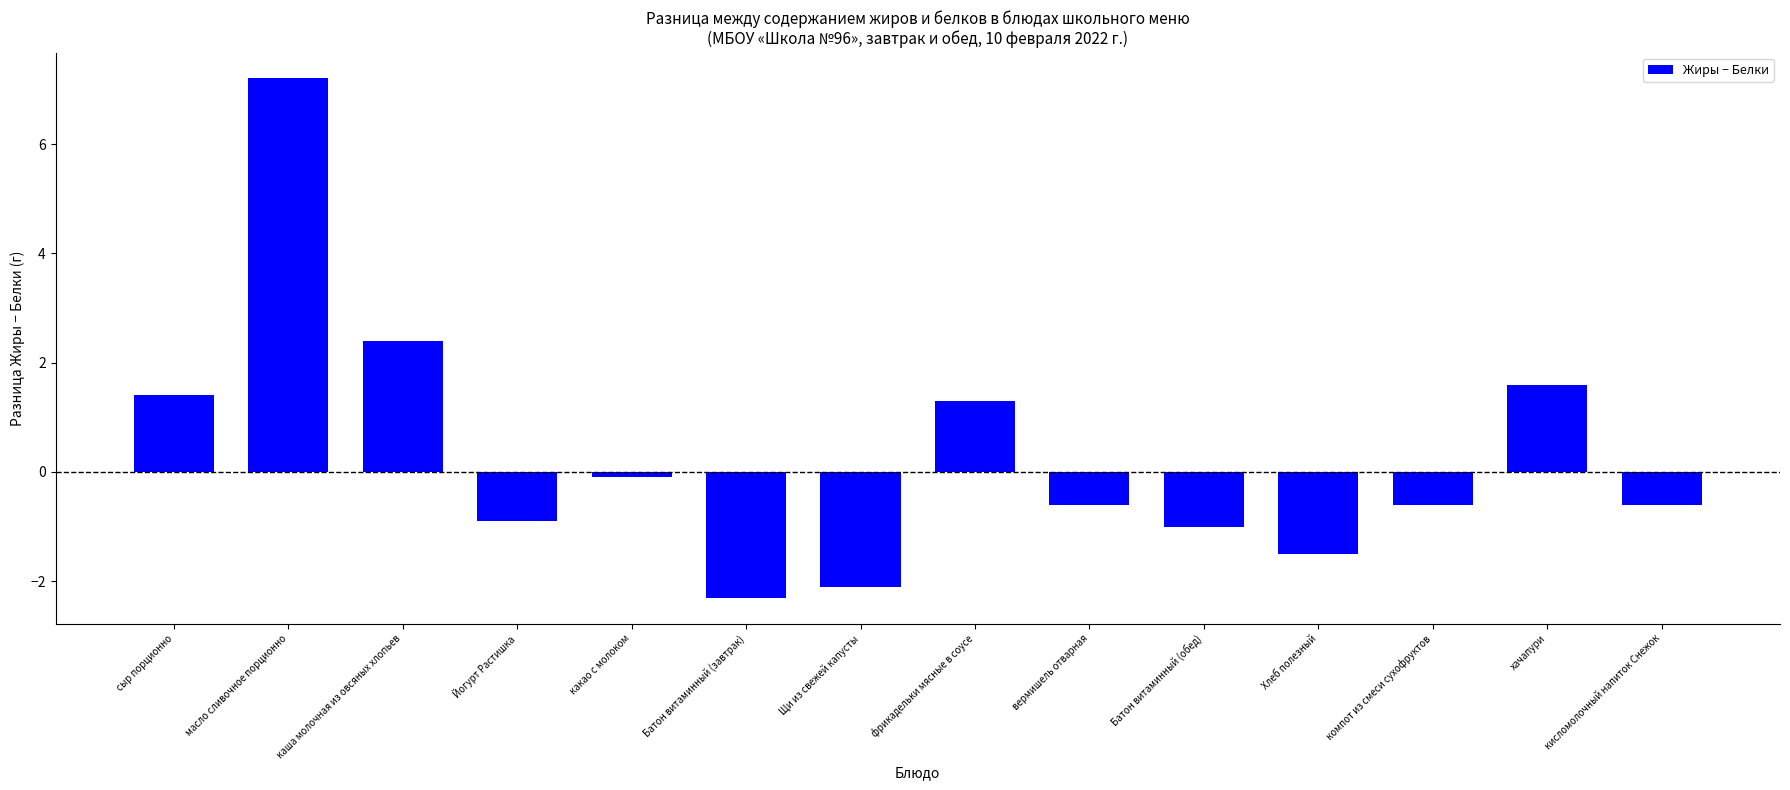

Is it true that the value at хачапури is 1.6?

True